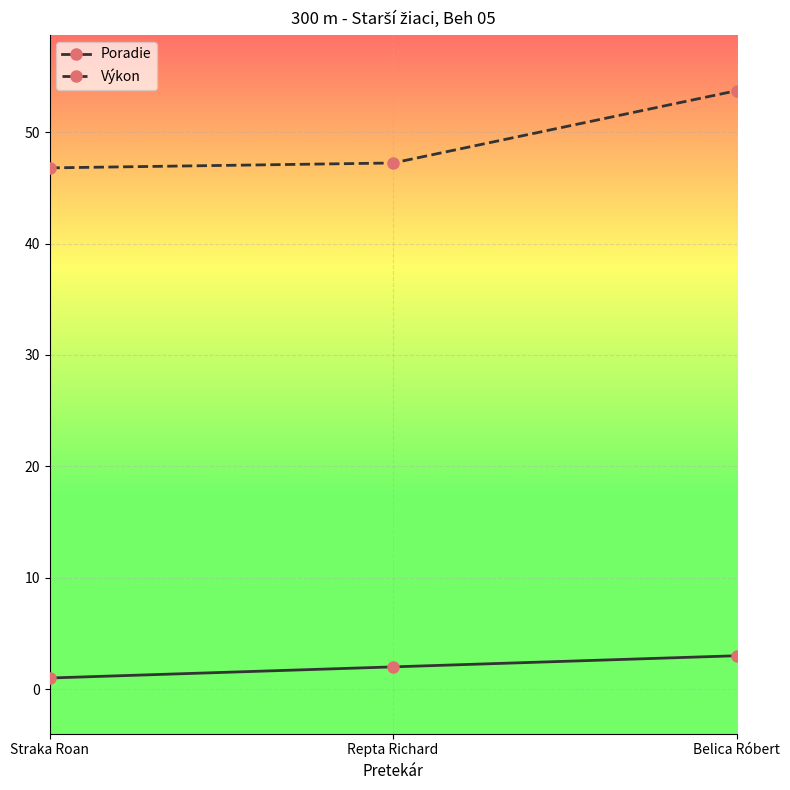

Does the chart have visible grid lines?

Yes